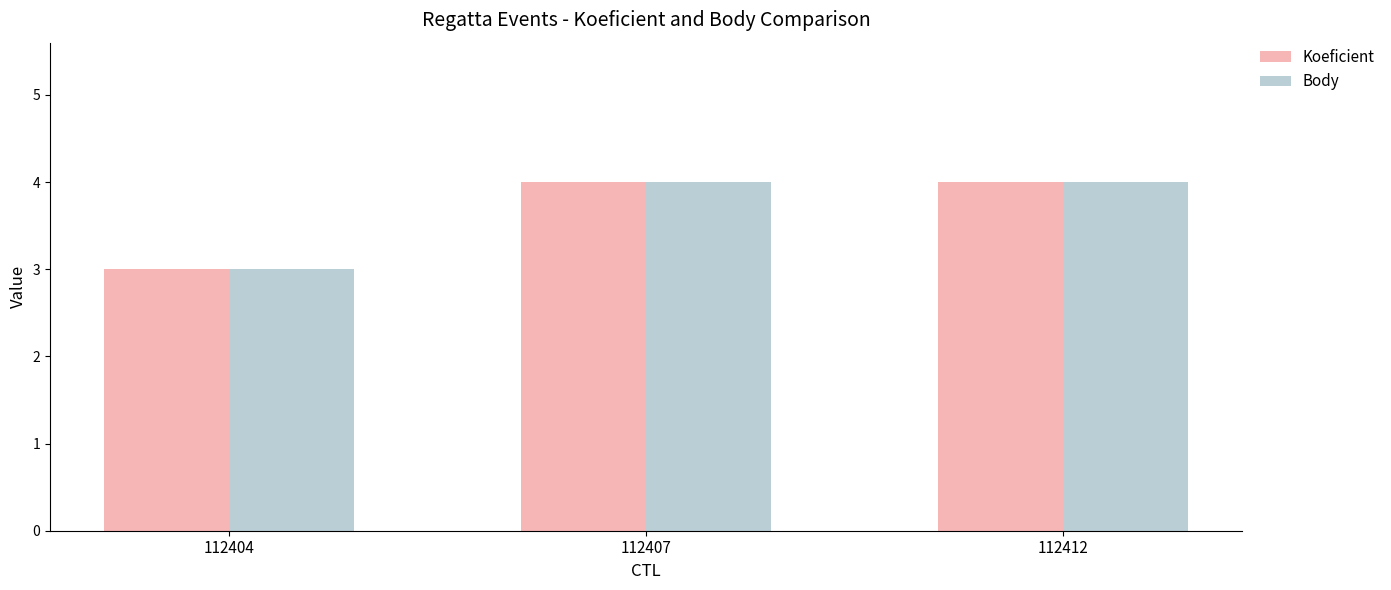

Is it true that Koeficient equals 4 at 112412?

True